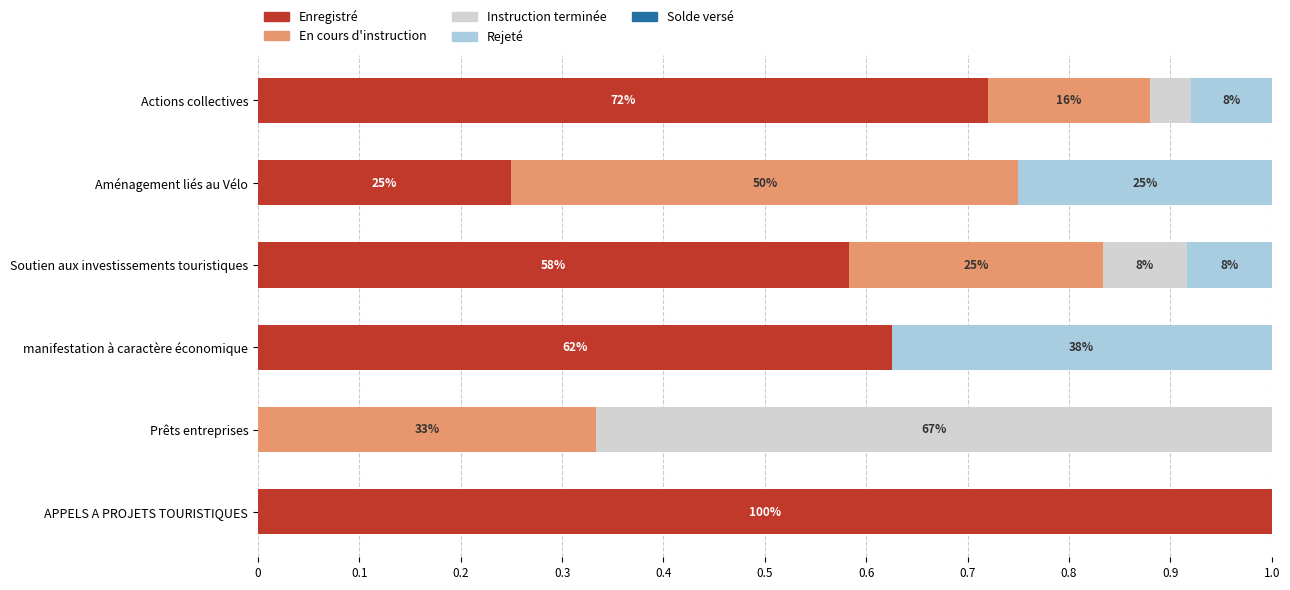

Count the number of data series in this chart.

5